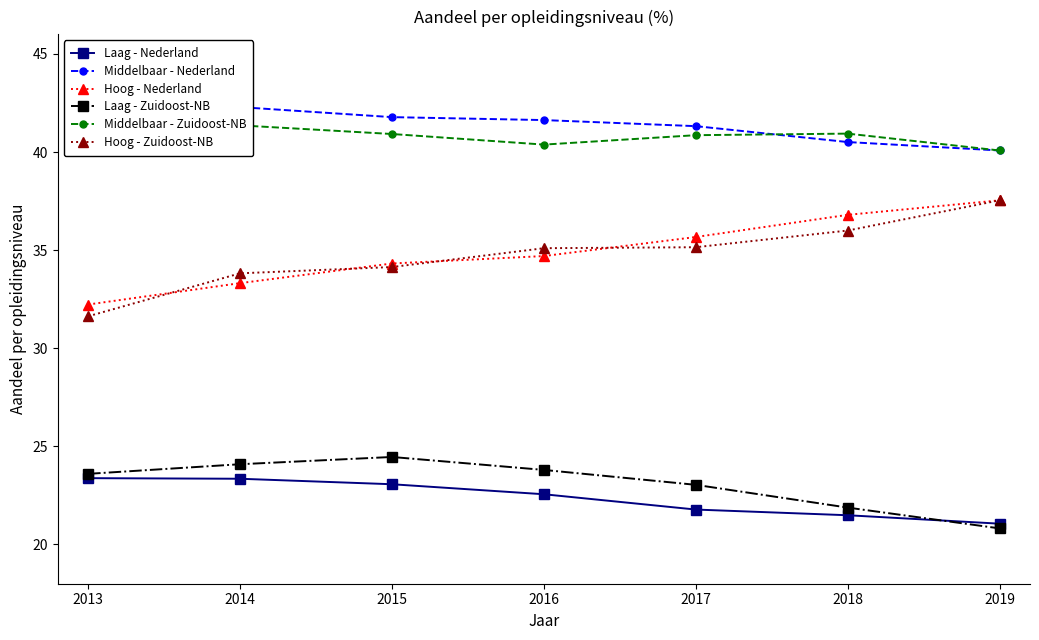

Is the value of Hoog - Zuidoost-NB at 2015 greater than the value of Hoog - Nederland at 2017?

No